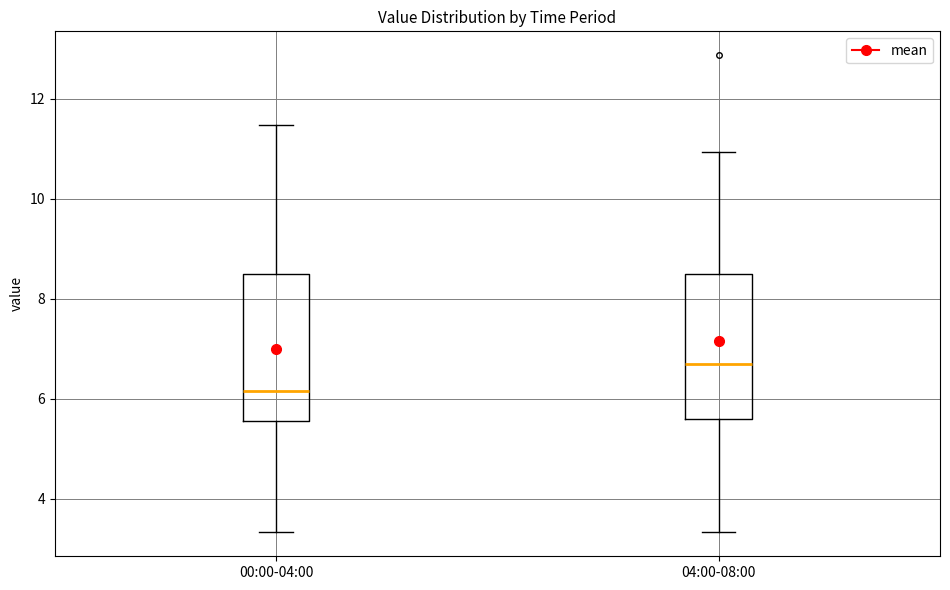

Where does the median line of the box for 00:00-04:00 sit on the y-axis? The values are not printed on the chart, so give them approximately, as read against the axis.

6.2